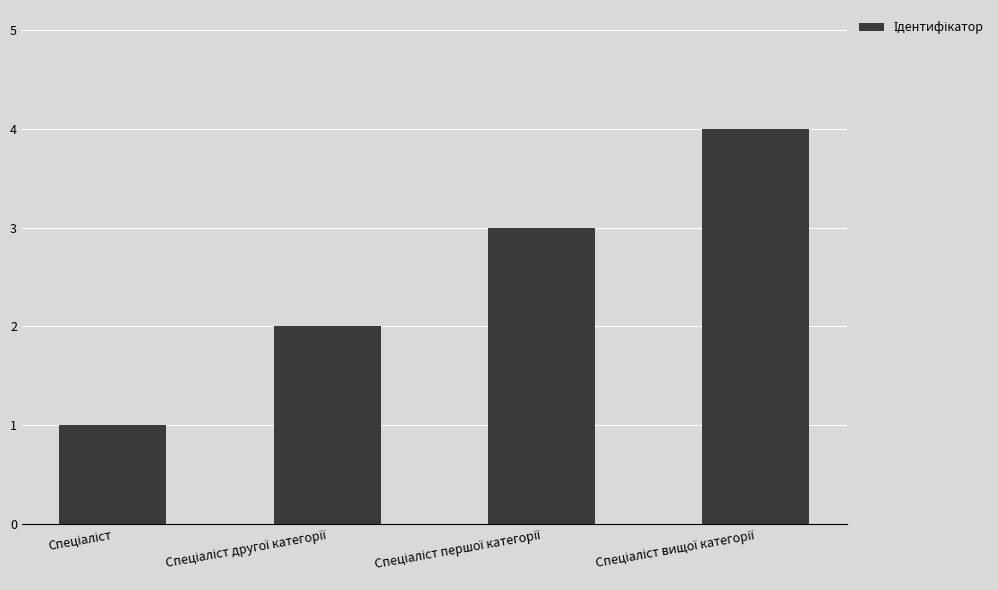

What is the greatest value displayed?

4